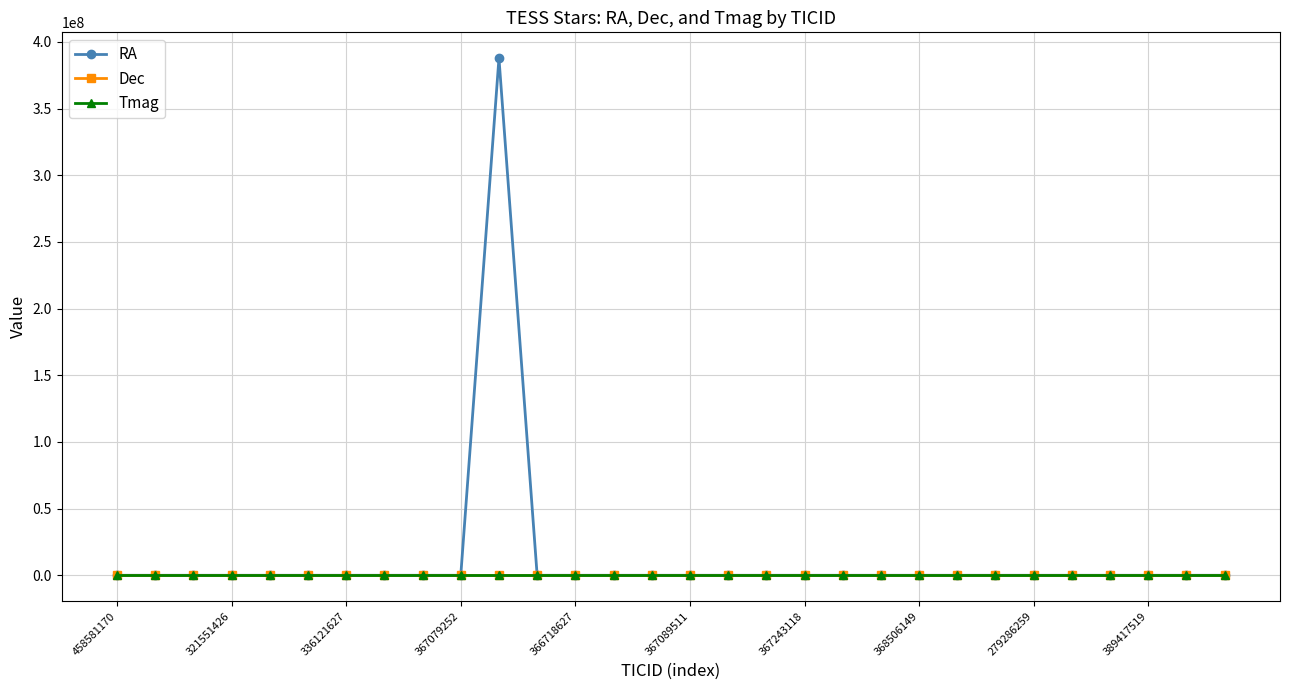

What is the greatest value displayed?

387813466.0